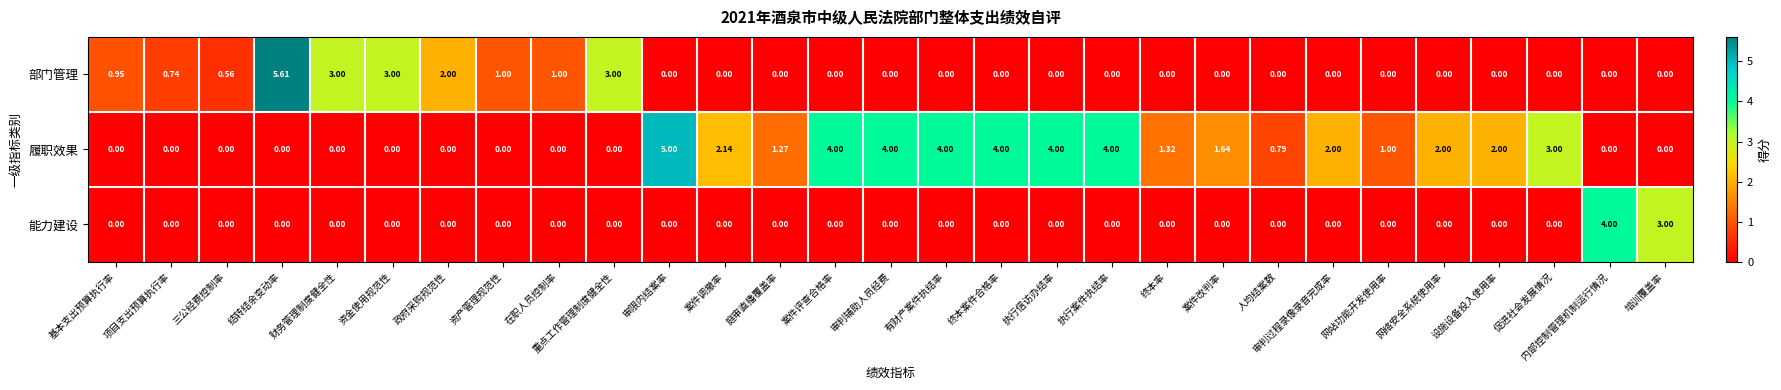

Which series has the largest total across all categories?

履职效果